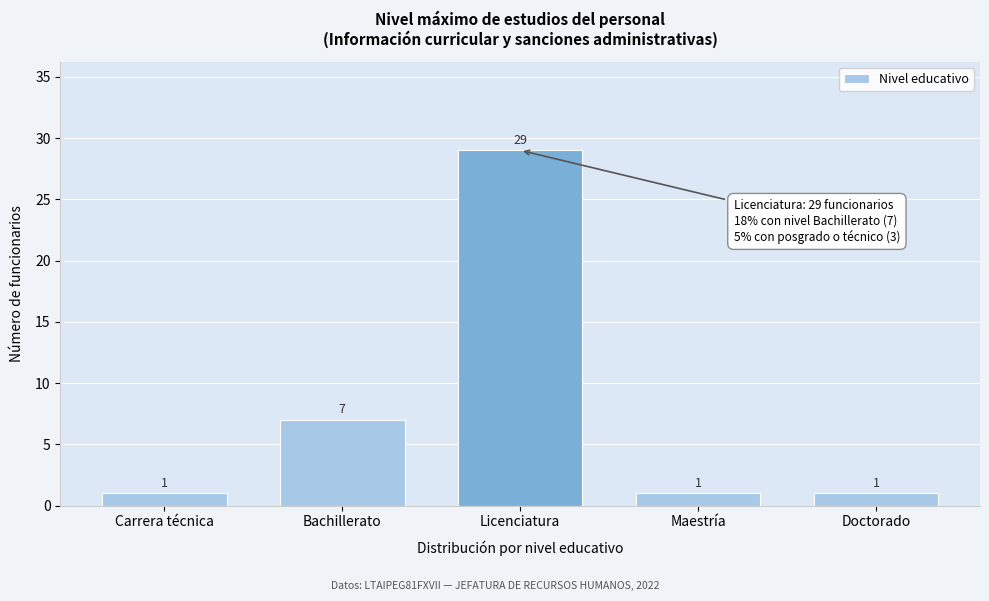

Reading right to left, transcribe all the data shown in this chart.

Doctorado=1	Maestría=1	Licenciatura=29	Bachillerato=7	Carrera técnica=1